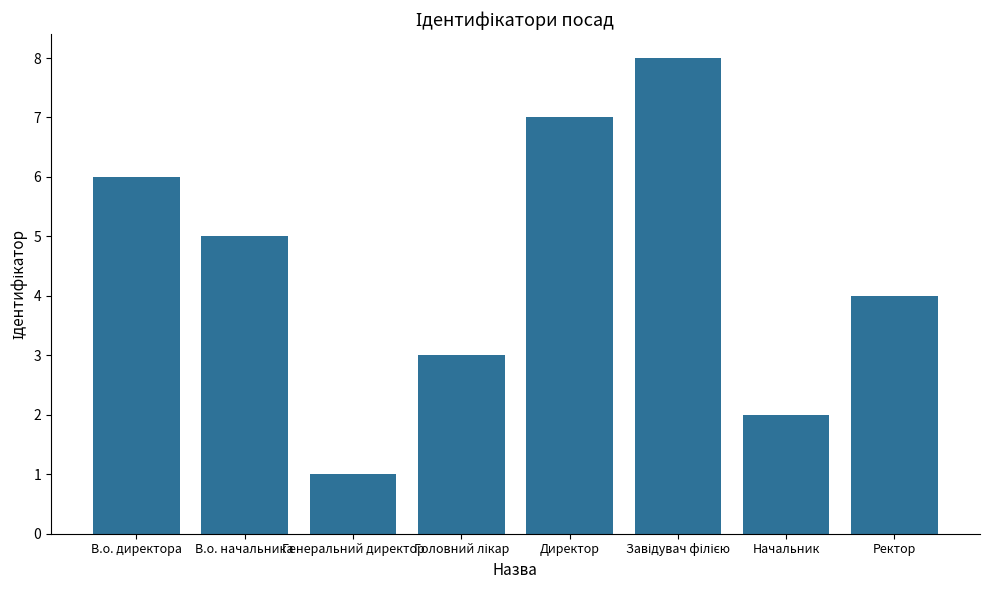

True or false: the data shows 6 at Ректор.

False